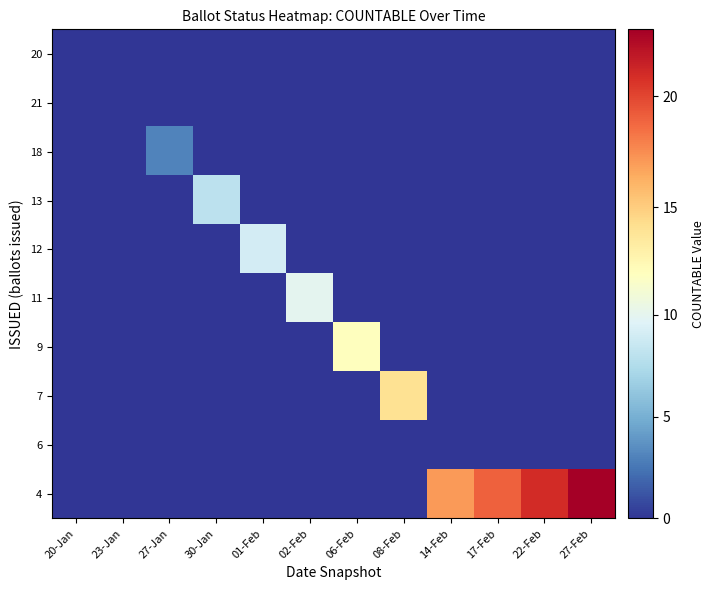

Reading right to left, what are all the values shown in this chart?

20: 27-Feb=0	22-Feb=0	17-Feb=0	14-Feb=0	08-Feb=0	06-Feb=0	02-Feb=0	01-Feb=0	30-Jan=0	27-Jan=0	23-Jan=0	20-Jan=0
21: 27-Feb=0	22-Feb=0	17-Feb=0	14-Feb=0	08-Feb=0	06-Feb=0	02-Feb=0	01-Feb=0	30-Jan=0	27-Jan=0	23-Jan=0	20-Jan=0
18: 27-Feb=0	22-Feb=0	17-Feb=0	14-Feb=0	08-Feb=0	06-Feb=0	02-Feb=0	01-Feb=0	30-Jan=0	27-Jan=3	23-Jan=0	20-Jan=0
13: 27-Feb=0	22-Feb=0	17-Feb=0	14-Feb=0	08-Feb=0	06-Feb=0	02-Feb=0	01-Feb=0	30-Jan=8	27-Jan=0	23-Jan=0	20-Jan=0
12: 27-Feb=0	22-Feb=0	17-Feb=0	14-Feb=0	08-Feb=0	06-Feb=0	02-Feb=0	01-Feb=9	30-Jan=0	27-Jan=0	23-Jan=0	20-Jan=0
11: 27-Feb=0	22-Feb=0	17-Feb=0	14-Feb=0	08-Feb=0	06-Feb=0	02-Feb=10	01-Feb=0	30-Jan=0	27-Jan=0	23-Jan=0	20-Jan=0
9: 27-Feb=0	22-Feb=0	17-Feb=0	14-Feb=0	08-Feb=0	06-Feb=12	02-Feb=0	01-Feb=0	30-Jan=0	27-Jan=0	23-Jan=0	20-Jan=0
7: 27-Feb=0	22-Feb=0	17-Feb=0	14-Feb=0	08-Feb=14	06-Feb=0	02-Feb=0	01-Feb=0	30-Jan=0	27-Jan=0	23-Jan=0	20-Jan=0
6: 27-Feb=0	22-Feb=0	17-Feb=0	14-Feb=0	08-Feb=0	06-Feb=0	02-Feb=0	01-Feb=0	30-Jan=0	27-Jan=0	23-Jan=0	20-Jan=0
4: 27-Feb=23	22-Feb=21	17-Feb=19	14-Feb=17	08-Feb=0	06-Feb=0	02-Feb=0	01-Feb=0	30-Jan=0	27-Jan=0	23-Jan=0	20-Jan=0